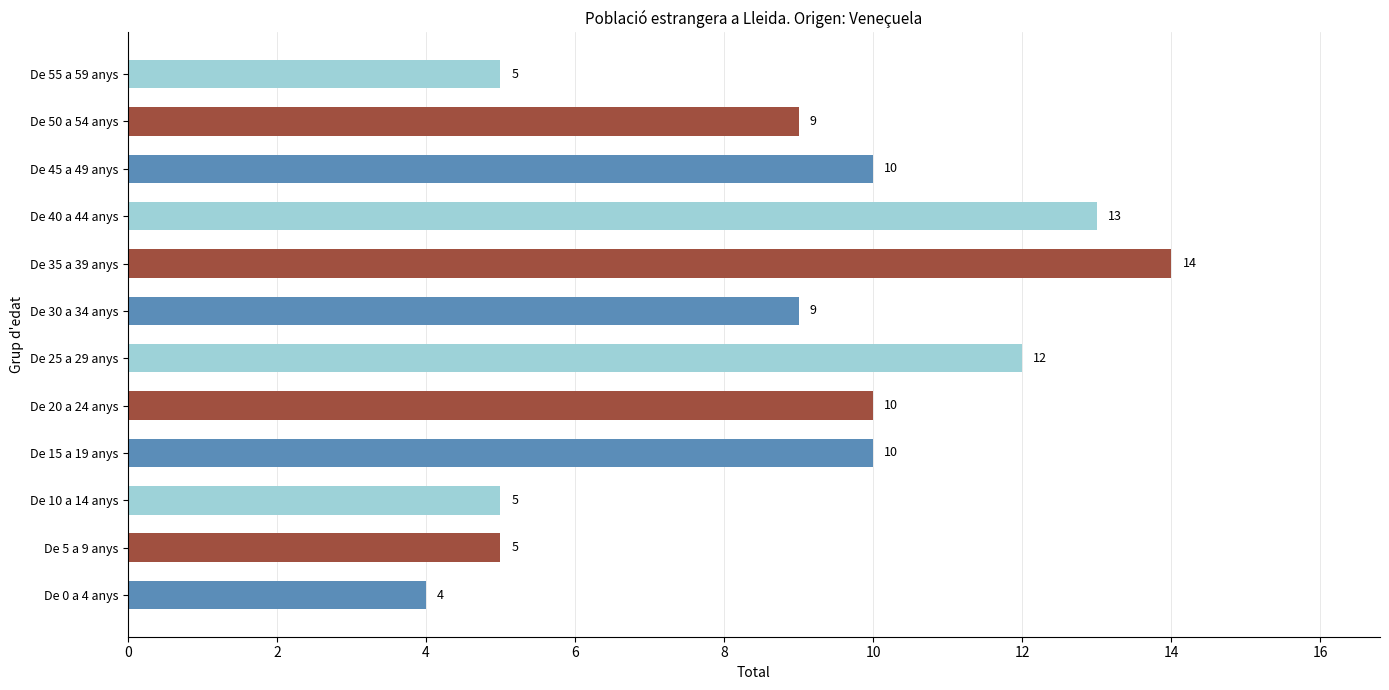

How many categories are shown in the chart?

12